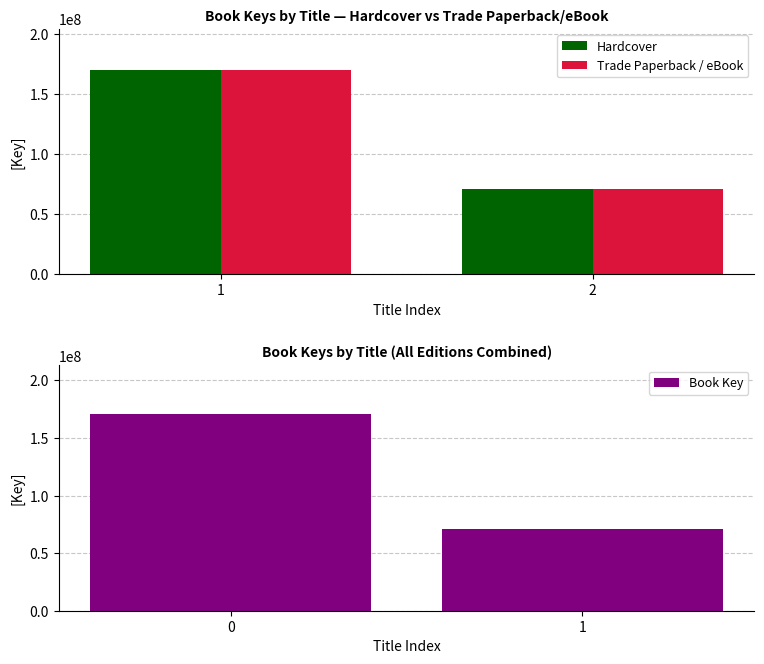

At how many categories does at least one series exceed 138478559?

1